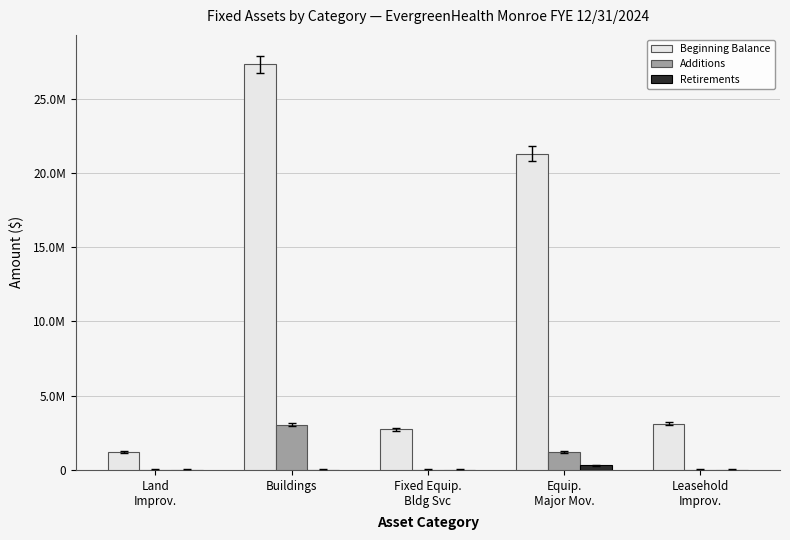

The Retirements series shows -119437.3 at Buildings. True or false?

False